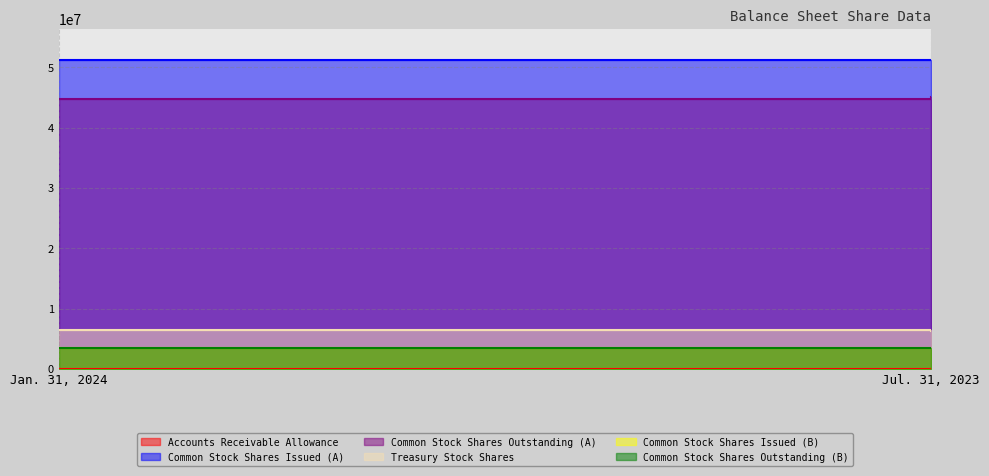

What is the spread (max minus min) of values at Jan. 31, 2024?

51254956